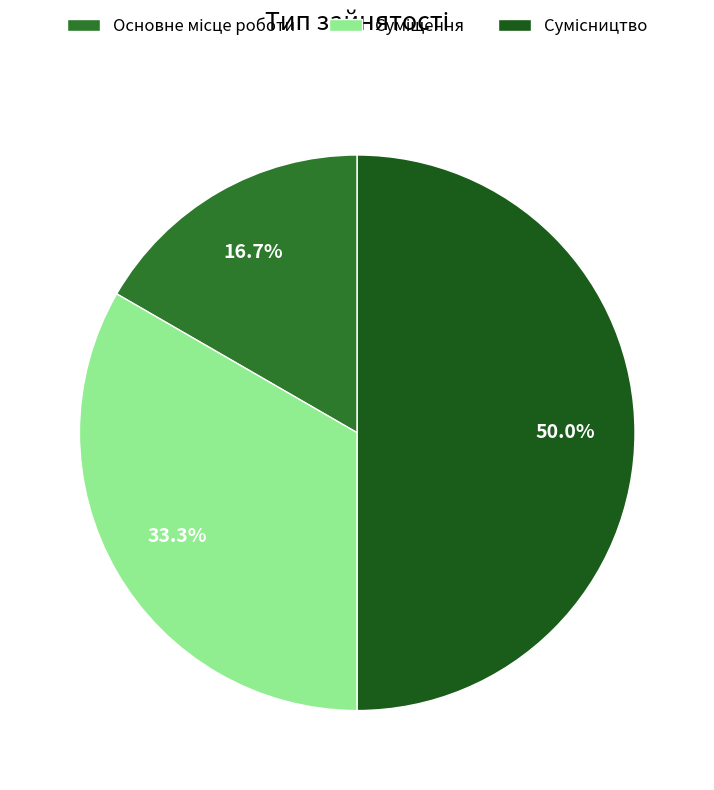

How many segments does this pie chart have?

3